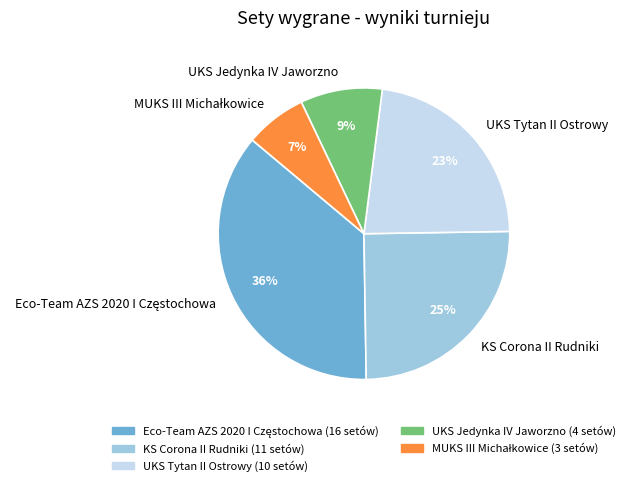

To the nearest percent, what portion does KS Corona II Rudniki represent?

25%